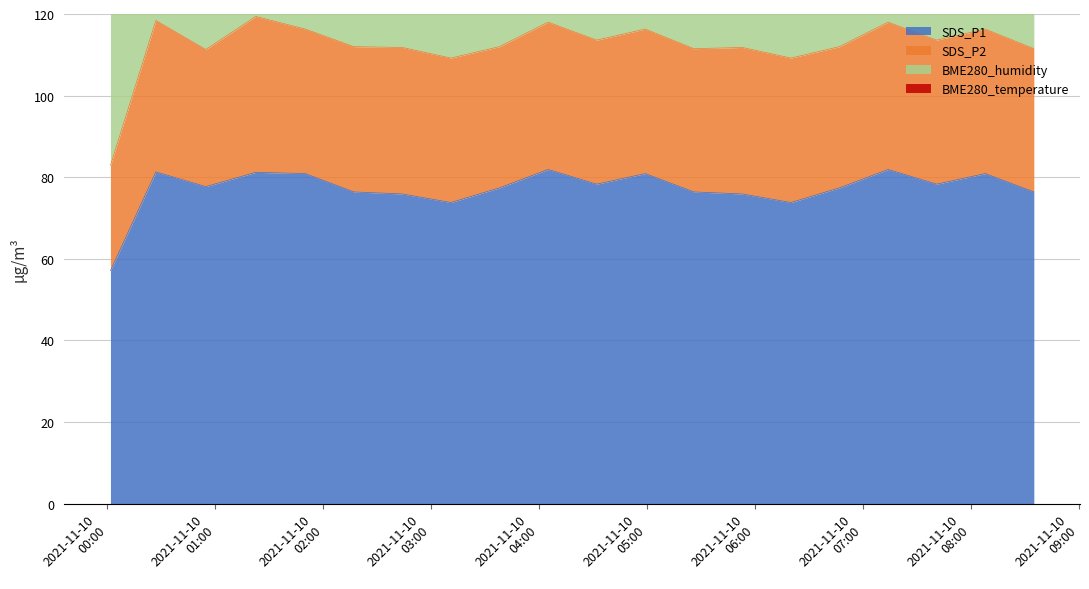

How many lines are shown in the chart?

4